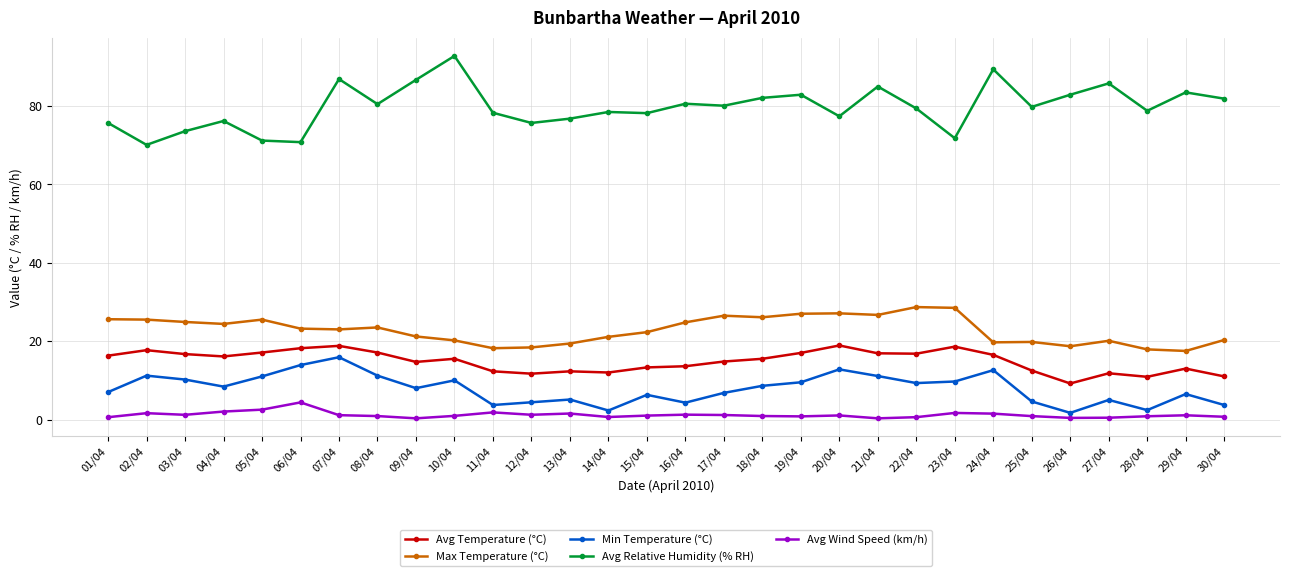

Does the chart have visible grid lines?

Yes